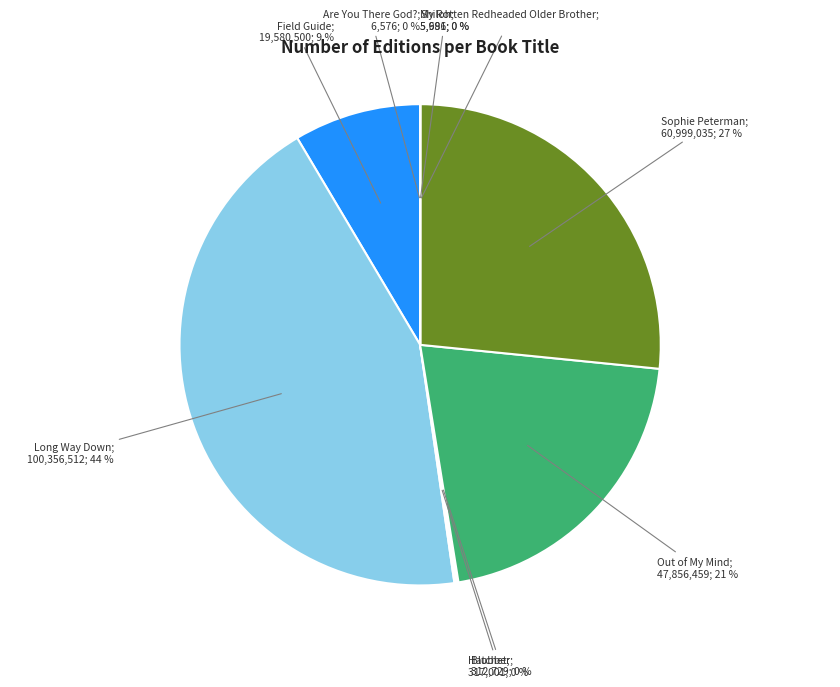

To the nearest percent, what is the average slice percentage?

11%